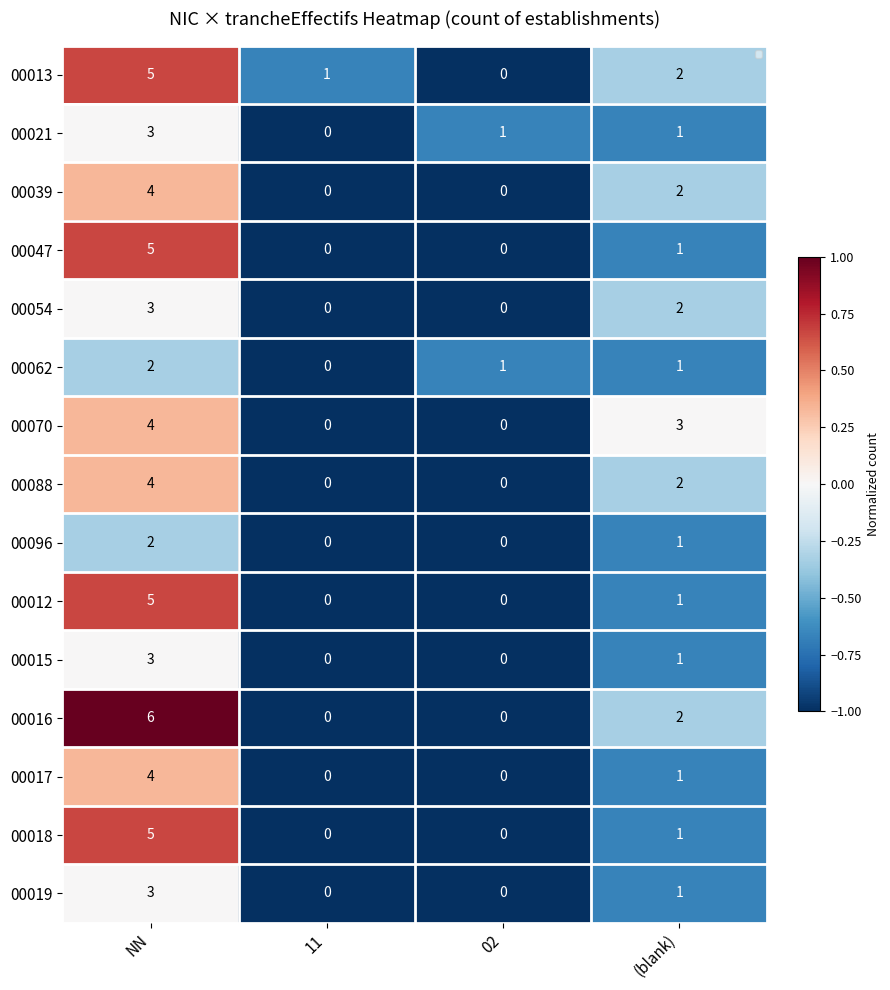

The value of 00088 at 02 is -1.0. True or false?

True